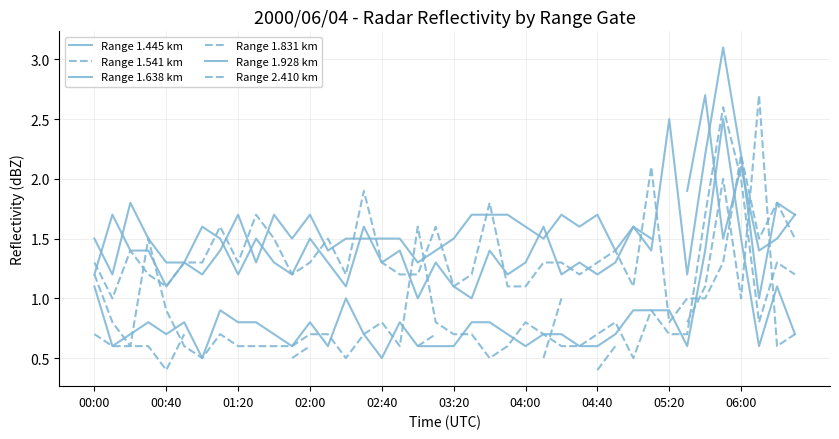

Where is the first local maximum for Range 1.831 km?

02:00